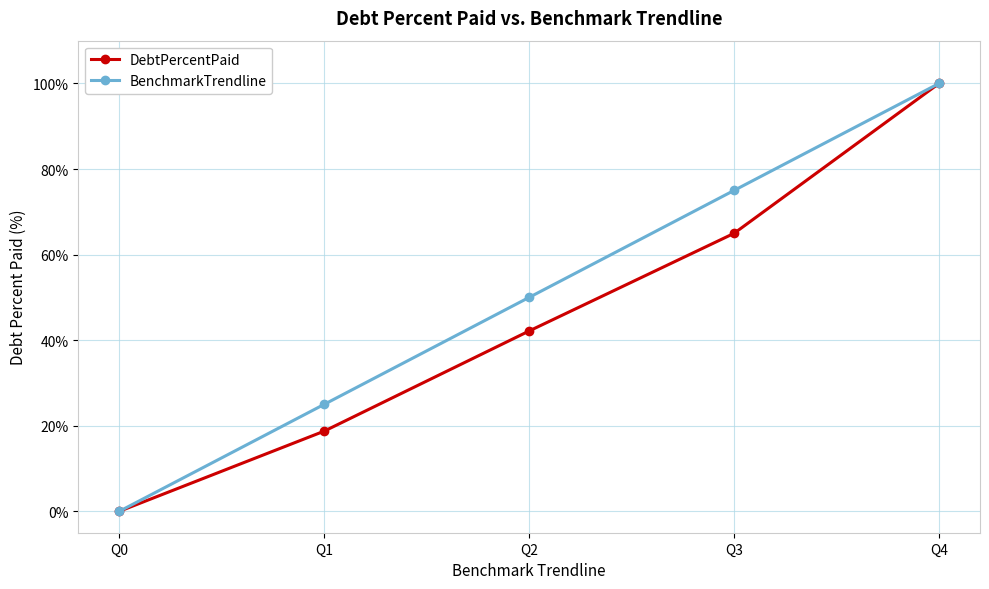

What is the value of the BenchmarkTrendline point at the 5th from the left?

100.0